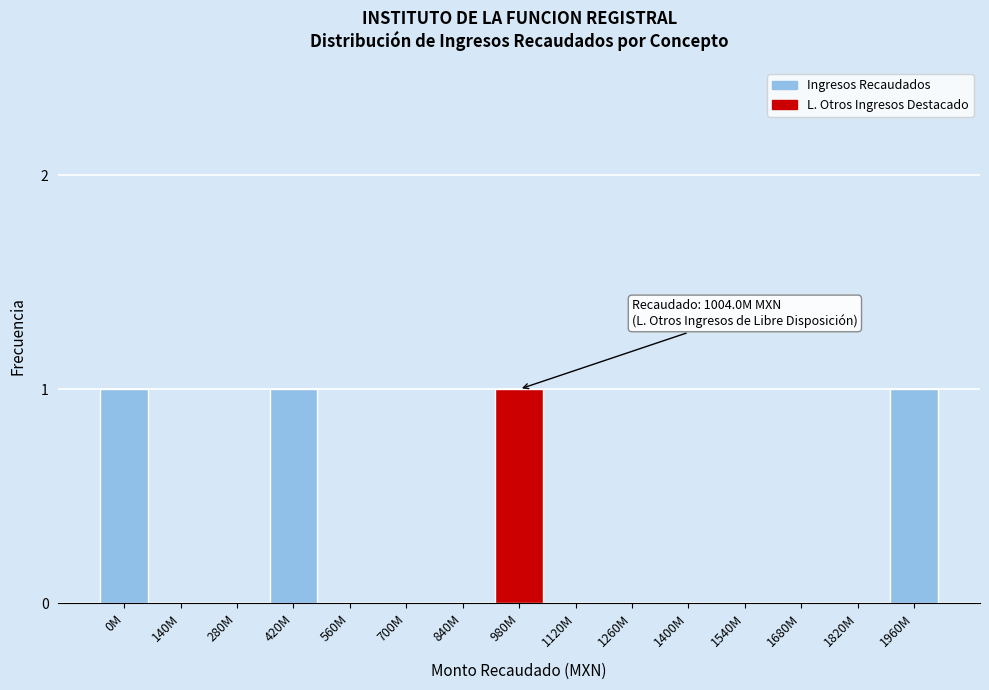

Reading left to right, transcribe all the data shown in this chart.

0M=1	140M=0	280M=0	420M=1	560M=0	700M=0	840M=0	980M=1	1120M=0	1260M=0	1400M=0	1540M=0	1680M=0	1820M=0	1960M=1